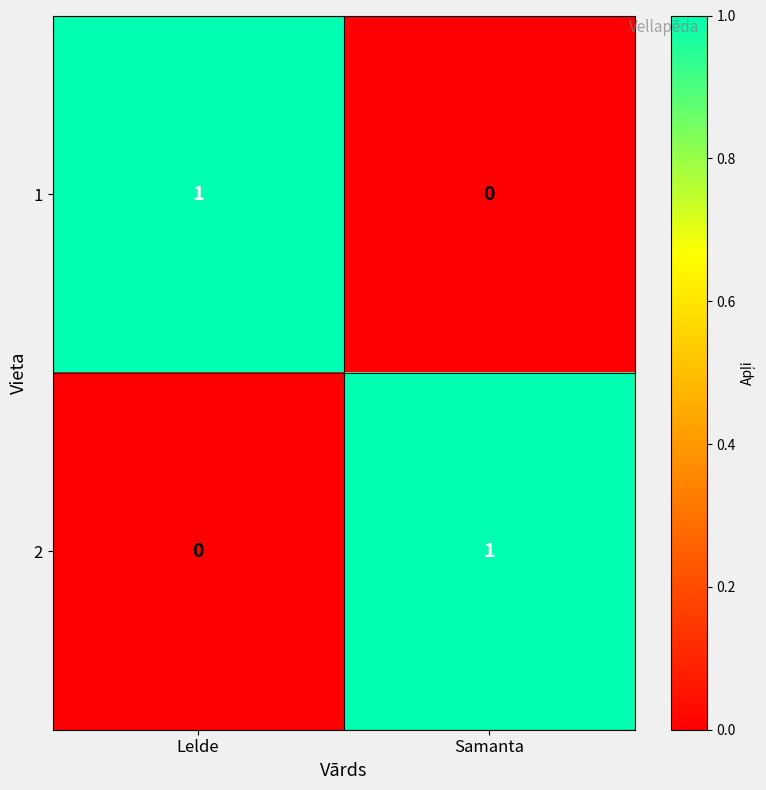

True or false: 1 has a value of 0 at Samanta.

True